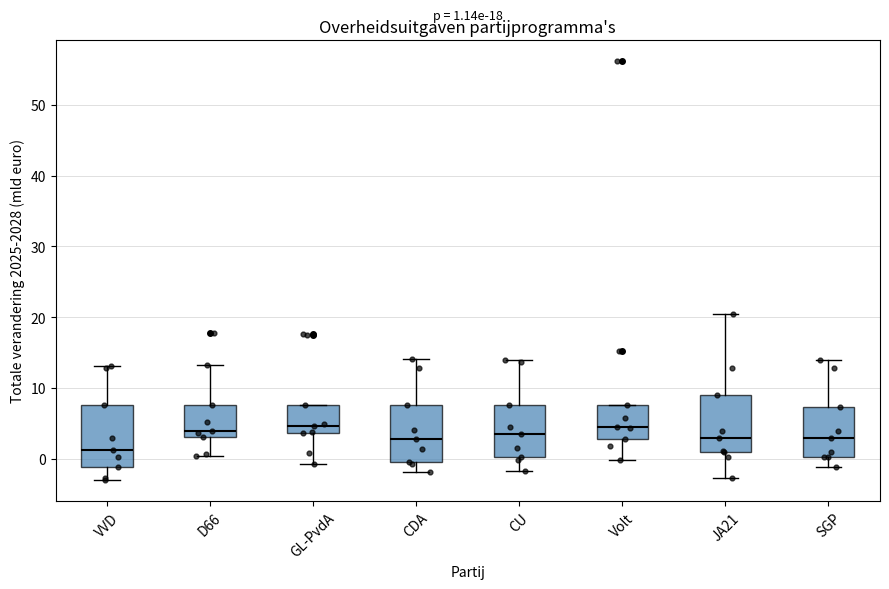

Which box has the lowest median line?

VVD